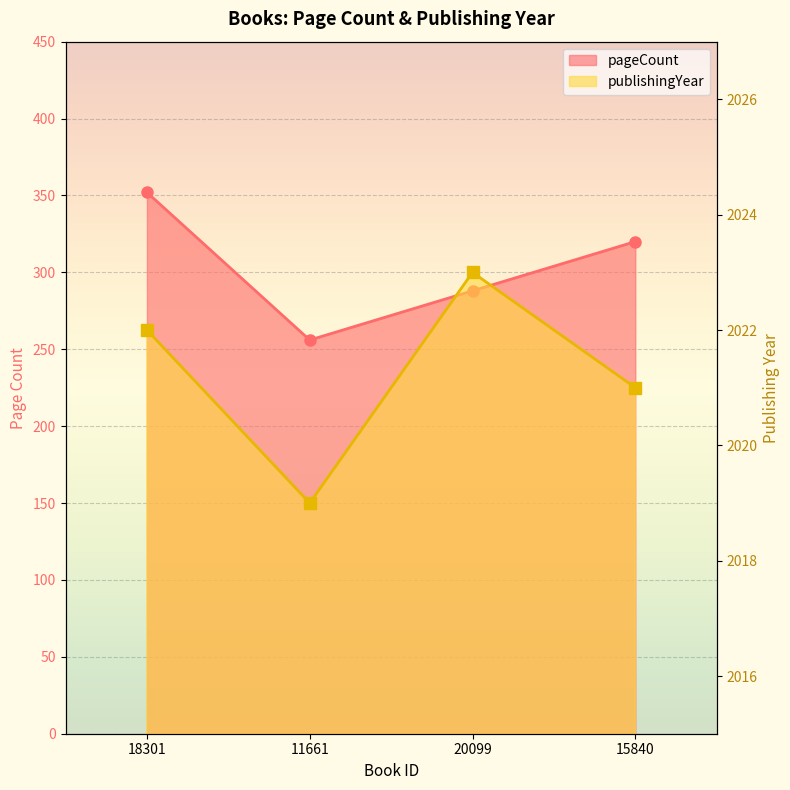

What are all the series names shown in the legend?

pageCount, publishingYear